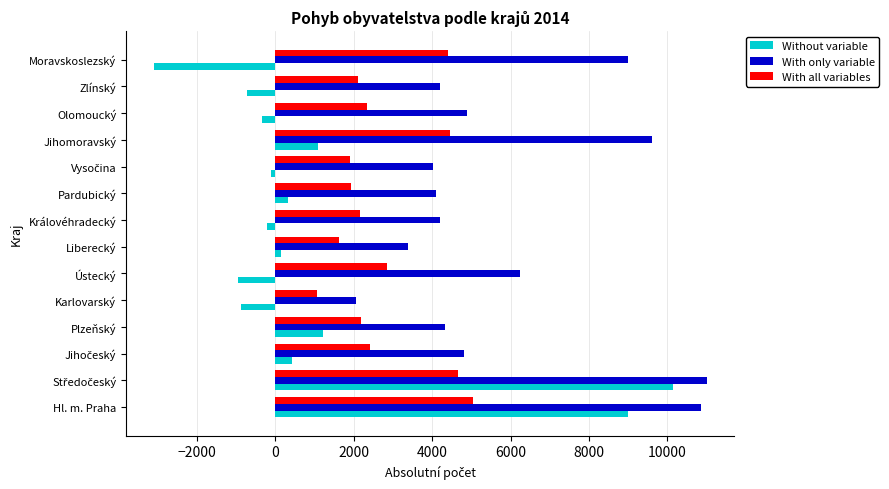

The value of With only variable at Olomoucký is 1027. True or false?

False